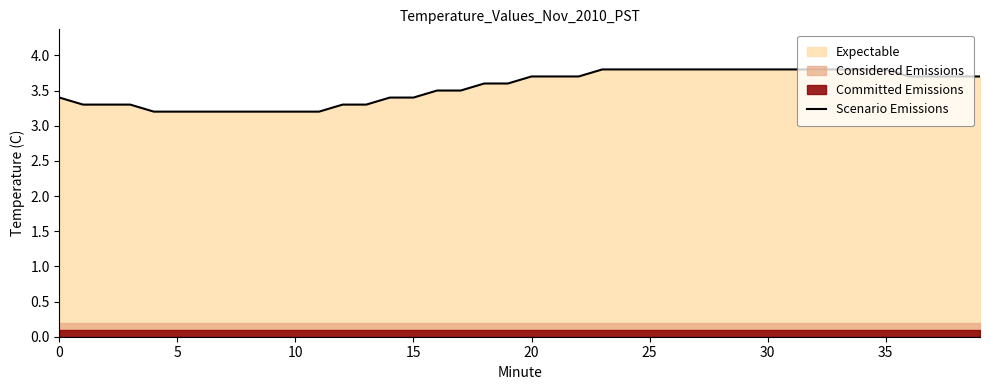

At which category does the chart reach its peak across all series?

23